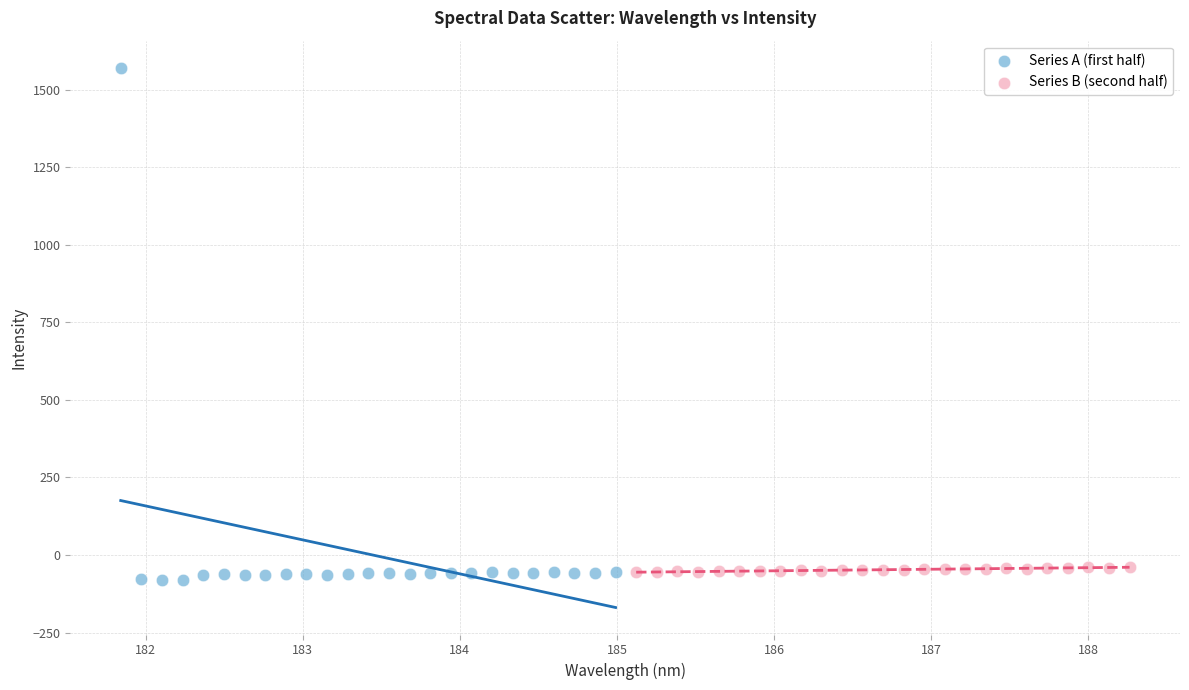

Which series contains the highest Y value?

Series A (first half)